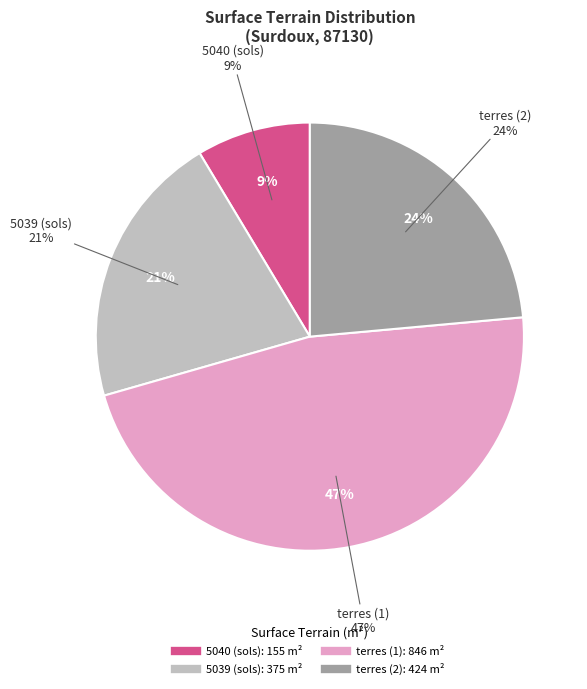

Which has a higher value, 5039 (sols) or terres (2)?

terres (2)